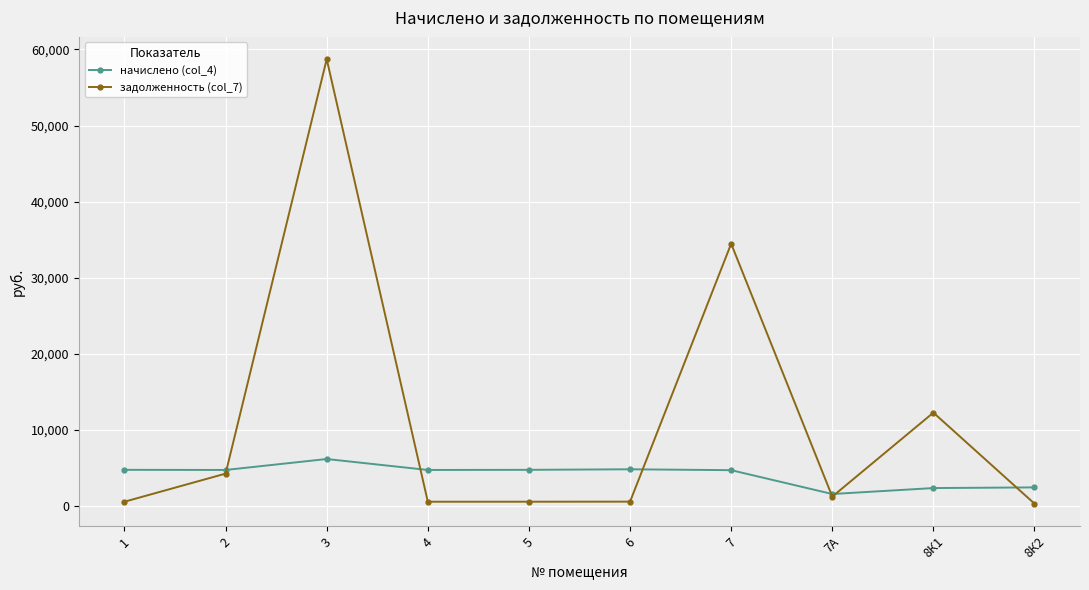

True or false: задолженность (col_7) has more than 1 interior local peaks.

True